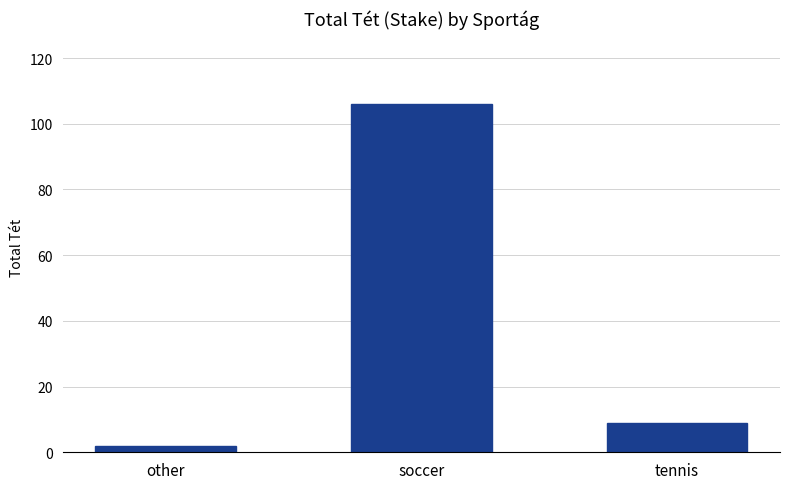

What is the sum of all values?

117